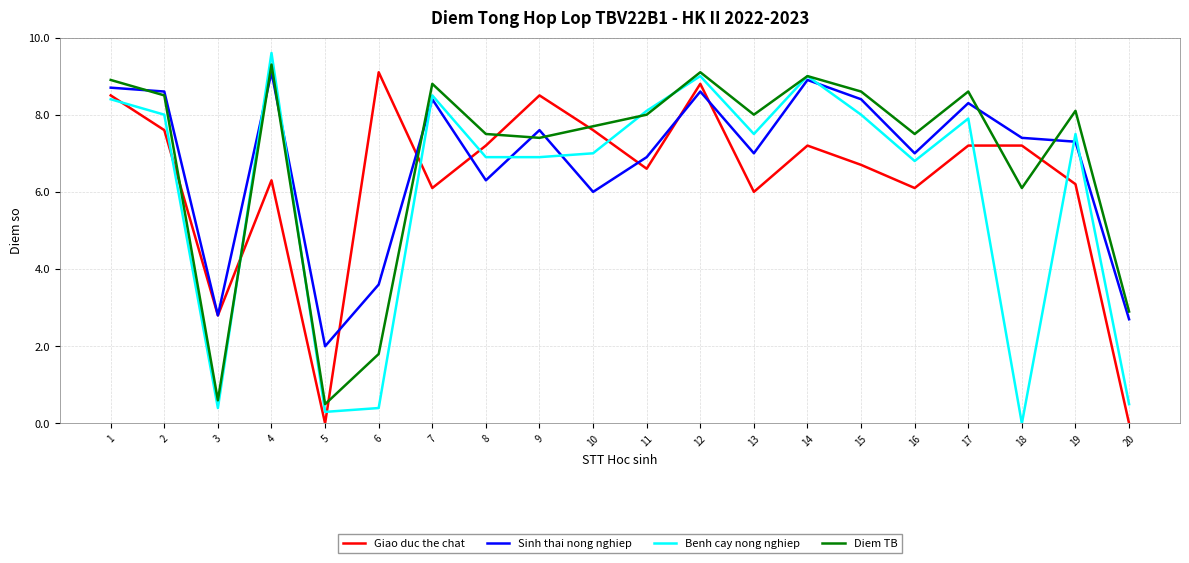

Which category has the highest value across all series?

4